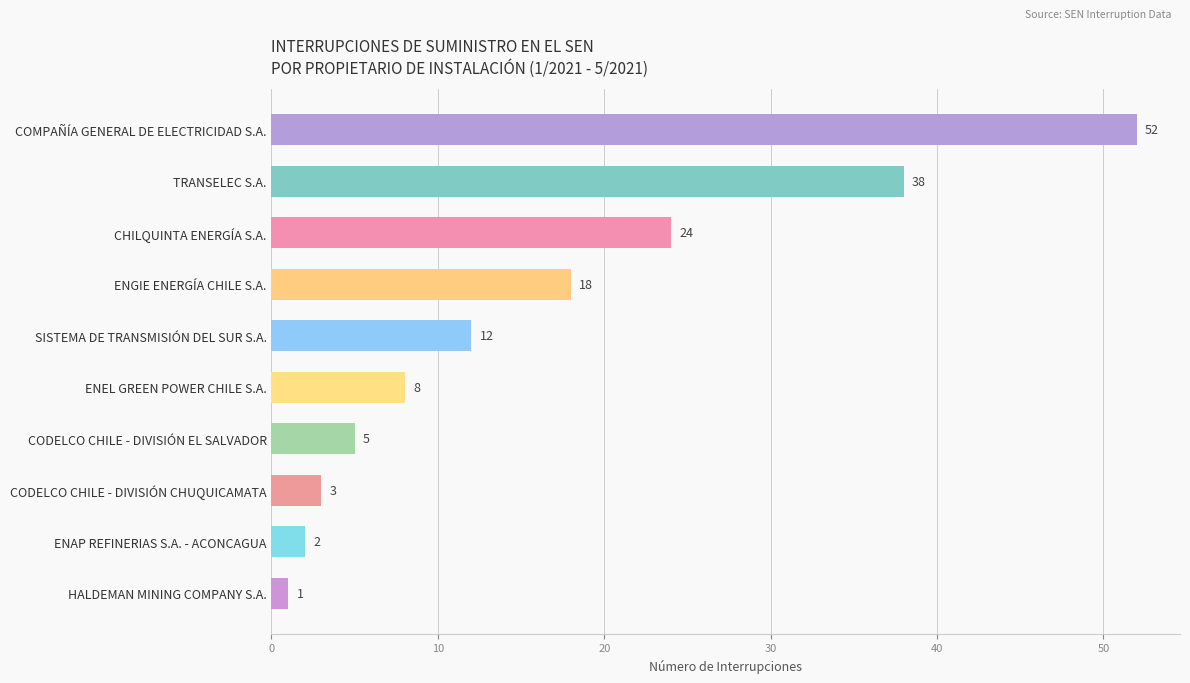

At which category does the chart reach its minimum across all series?

HALDEMAN MINING COMPANY S.A.